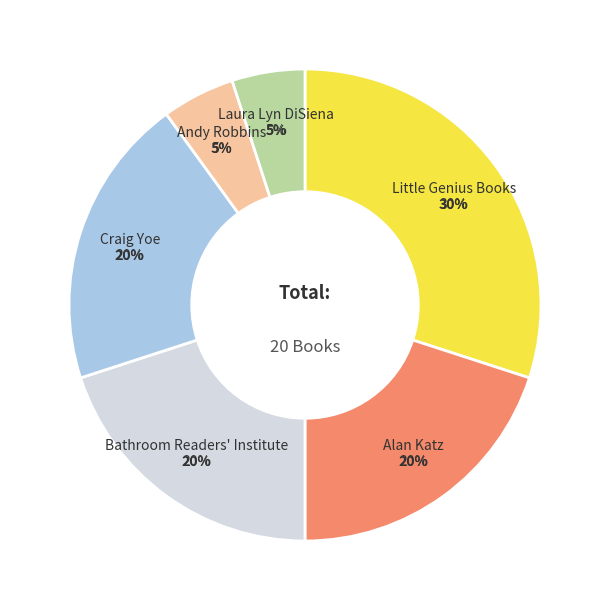

True or false: Alan Katz accounts for 29% of the total.

False